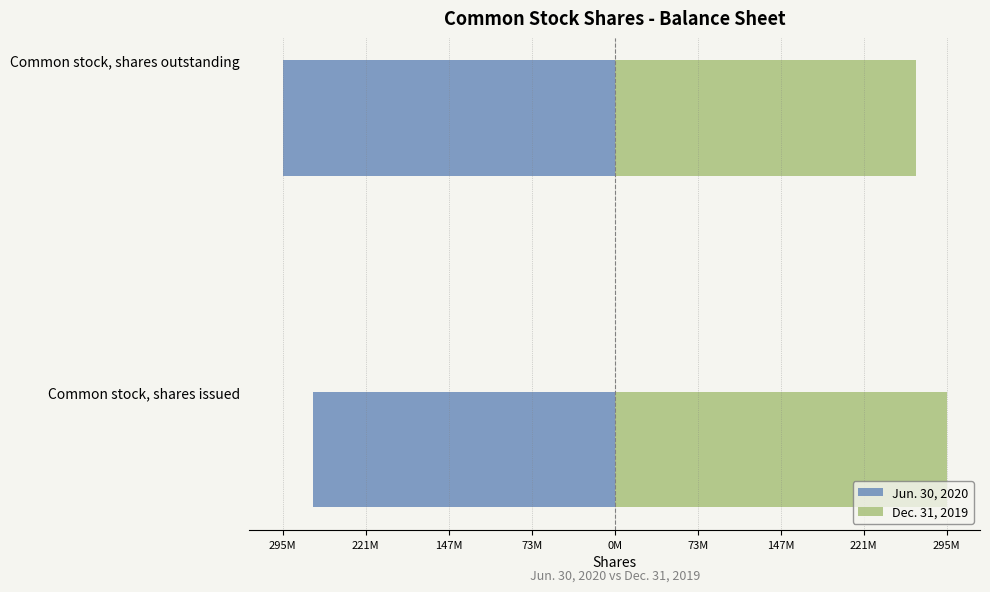

Which series changed the most between Common stock, shares issued and Common stock, shares outstanding?

Jun. 30, 2020